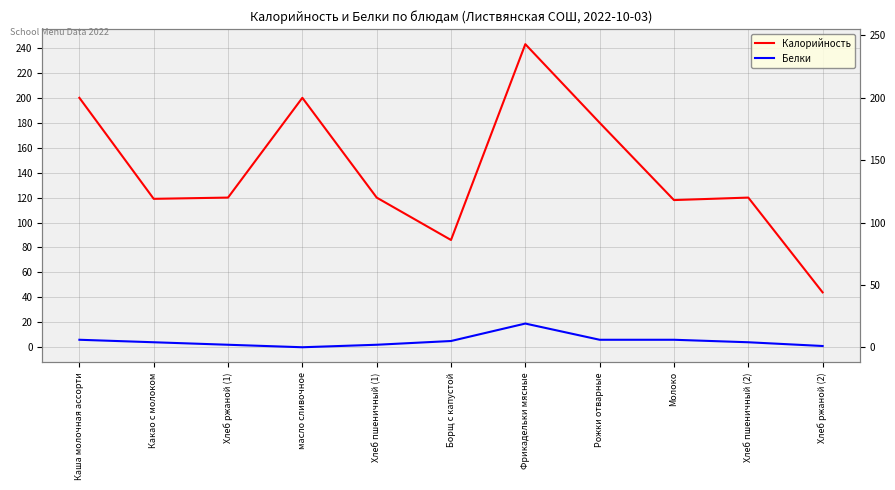

True or false: Белки and Калорийность intersect in this chart.

False